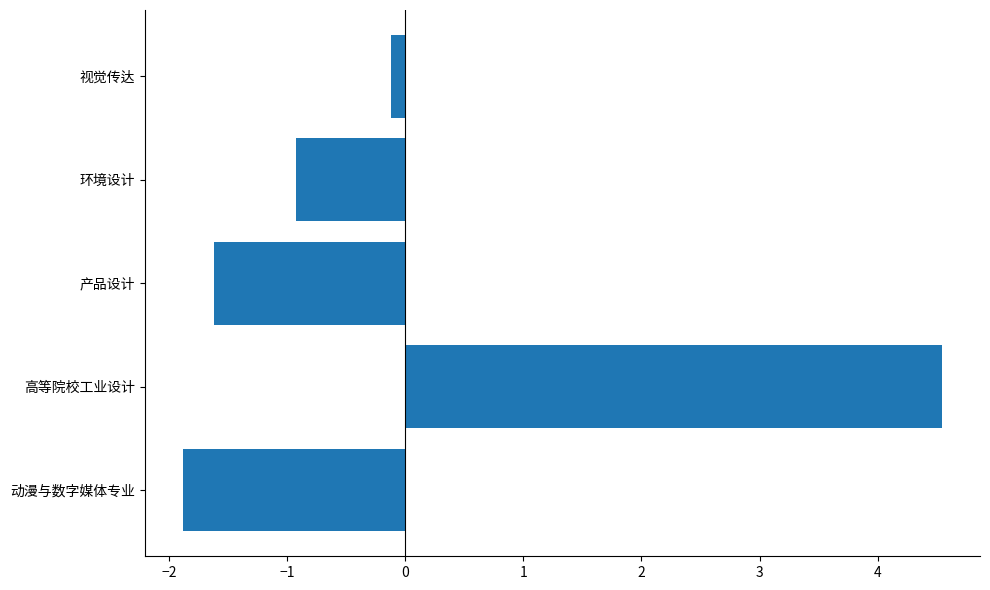

Is it true that the value at 产品设计 is -1.6?

True